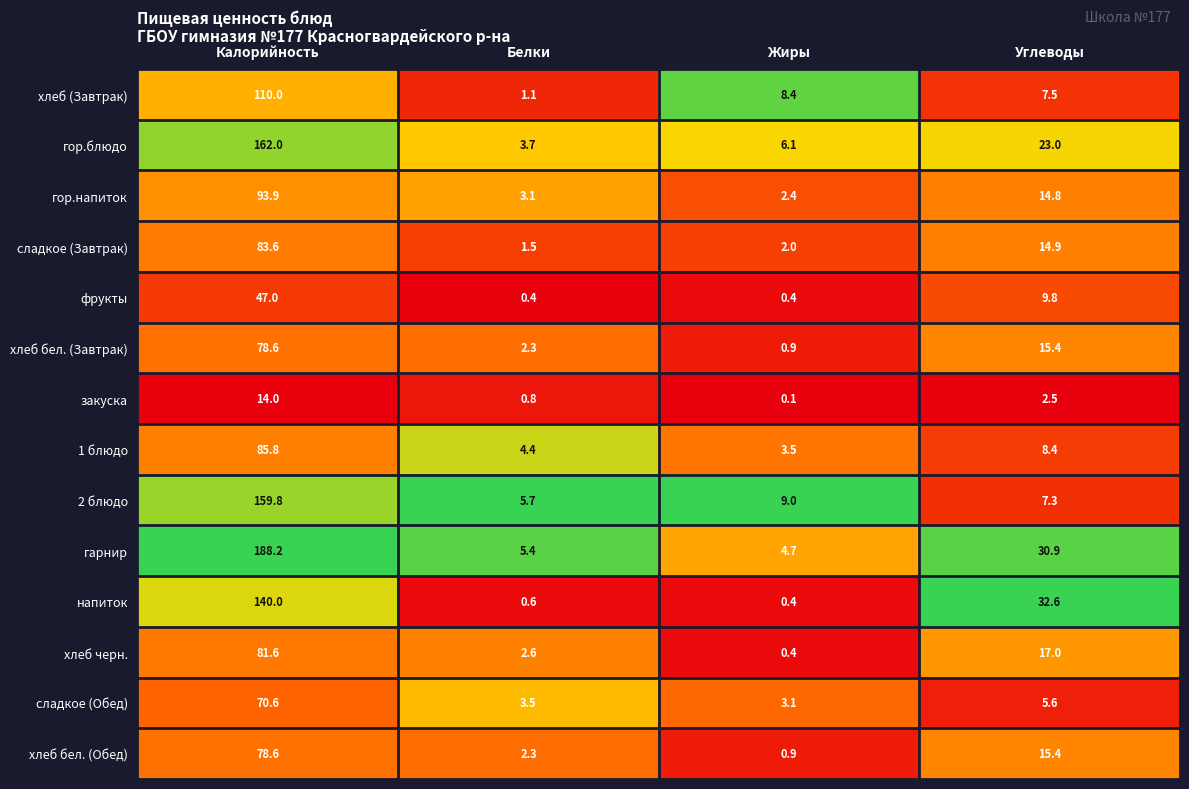

What is the sum of all гор.напиток values?

114.2